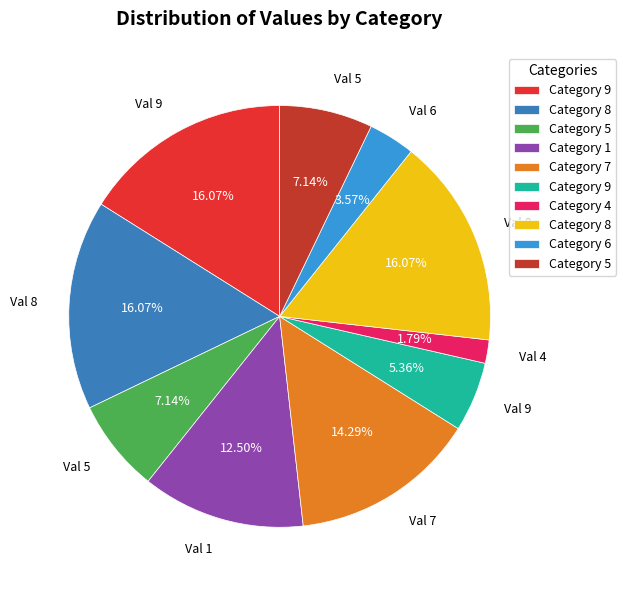

To the nearest percent, what is the average slice percentage?

10%